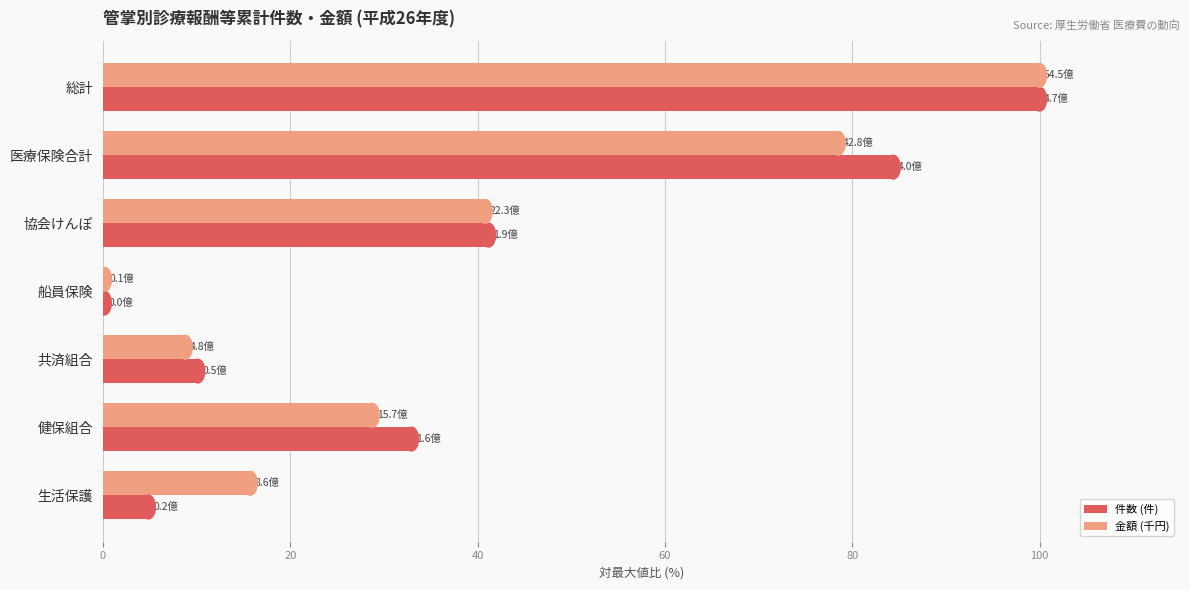

At which category is the sum across all series the highest?

総計